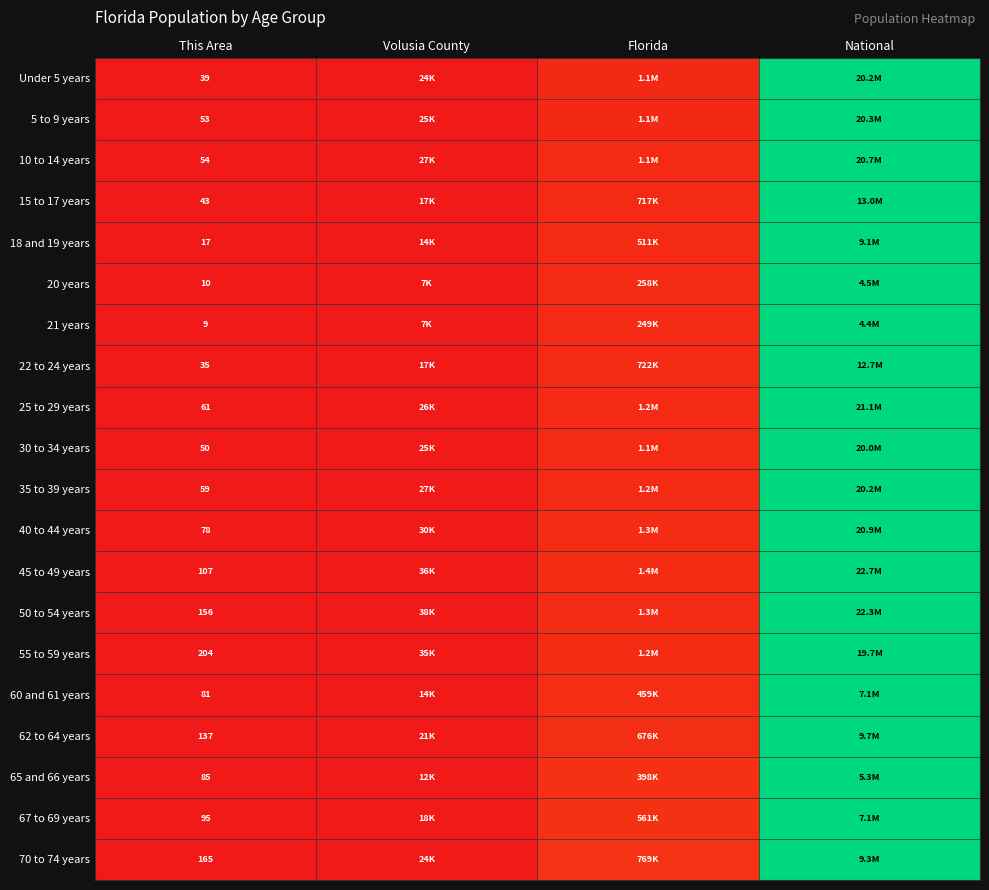

Is it true that 20 years equals 0.6 at This Area?

False